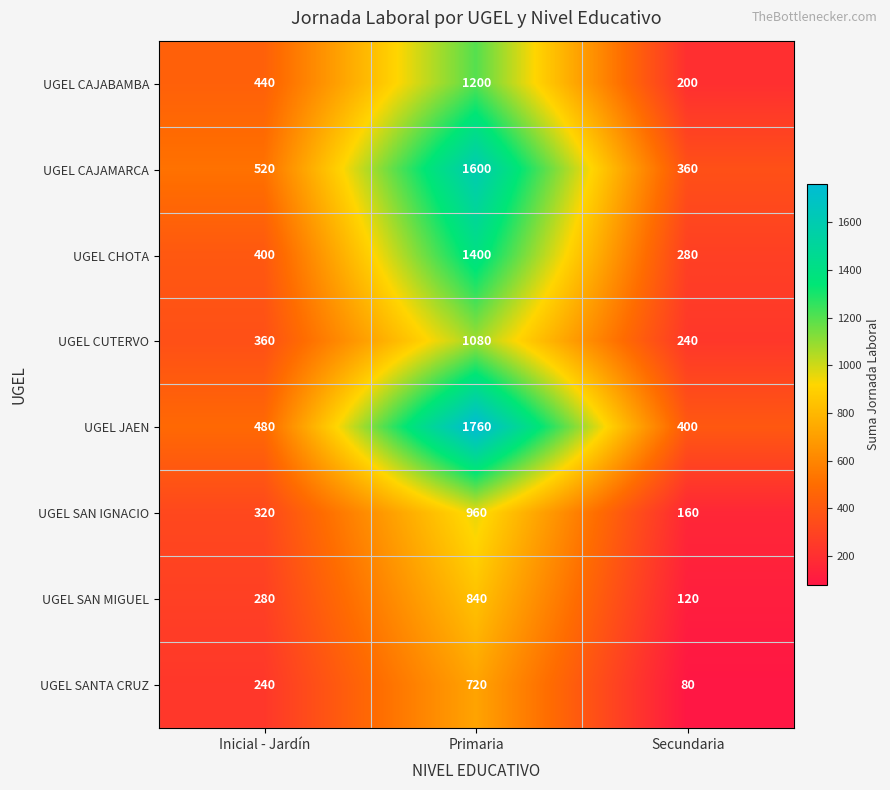

What is the minimum value shown in the chart?

80